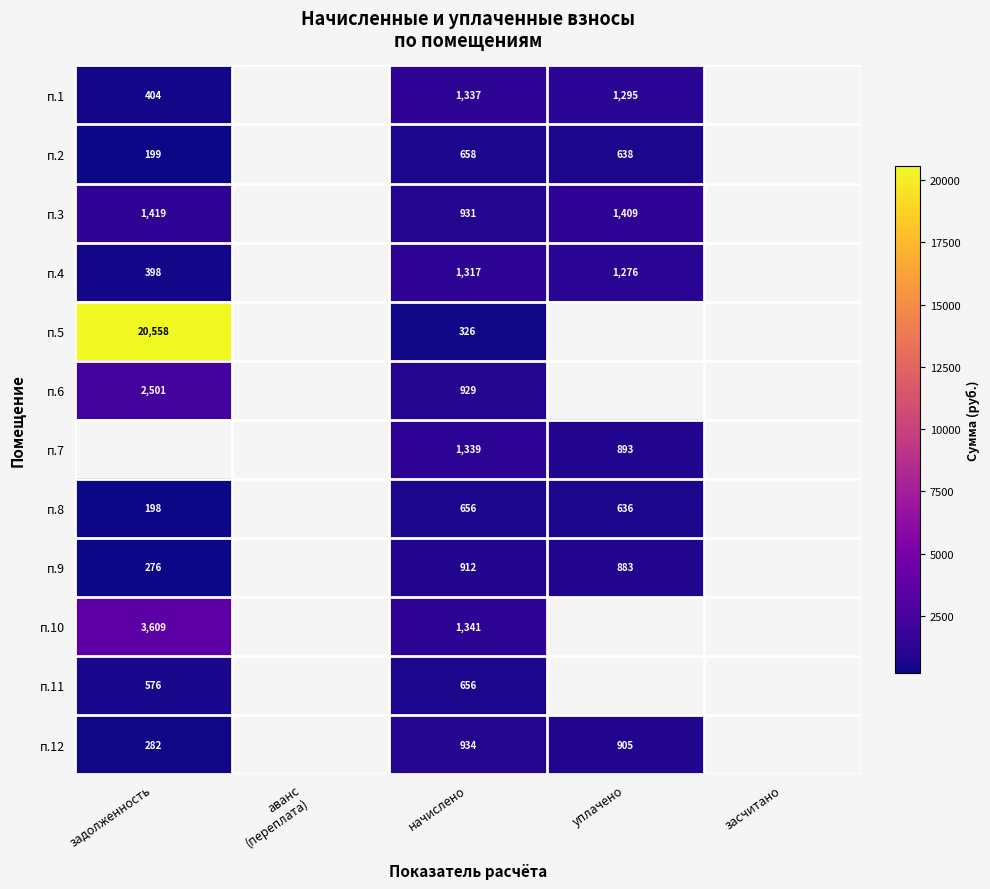

Is the value of п.10 at задолженность greater than the value of п.6 at задолженность?

Yes